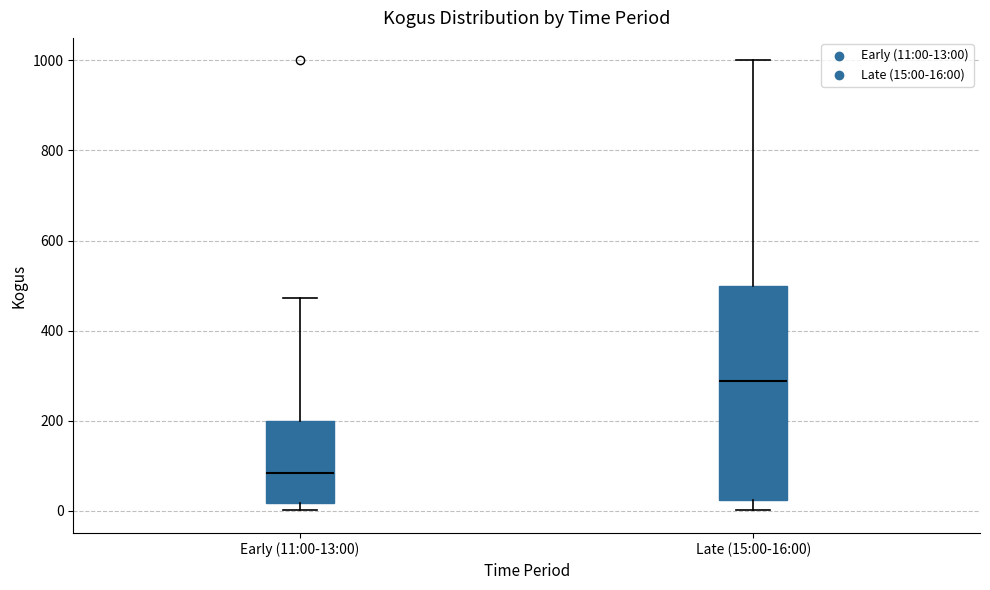

Which box has the highest median line?

Late (15:00-16:00)